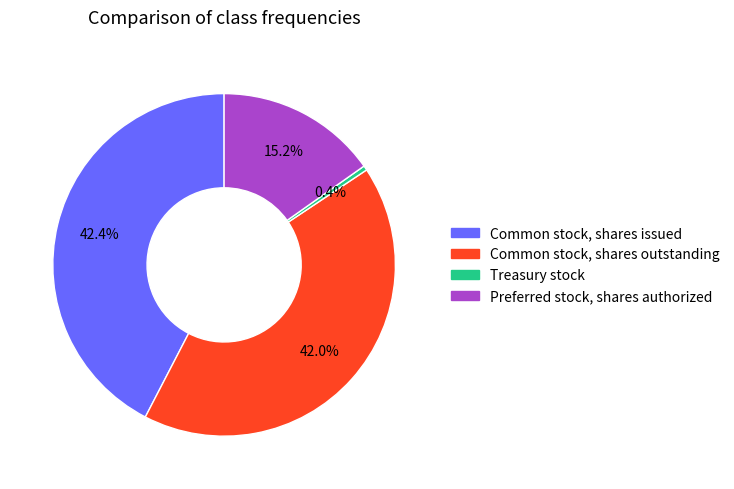

Rank the categories by value from highest to lowest.

Common stock, shares issued, Common stock, shares outstanding, Preferred stock, shares authorized, Treasury stock